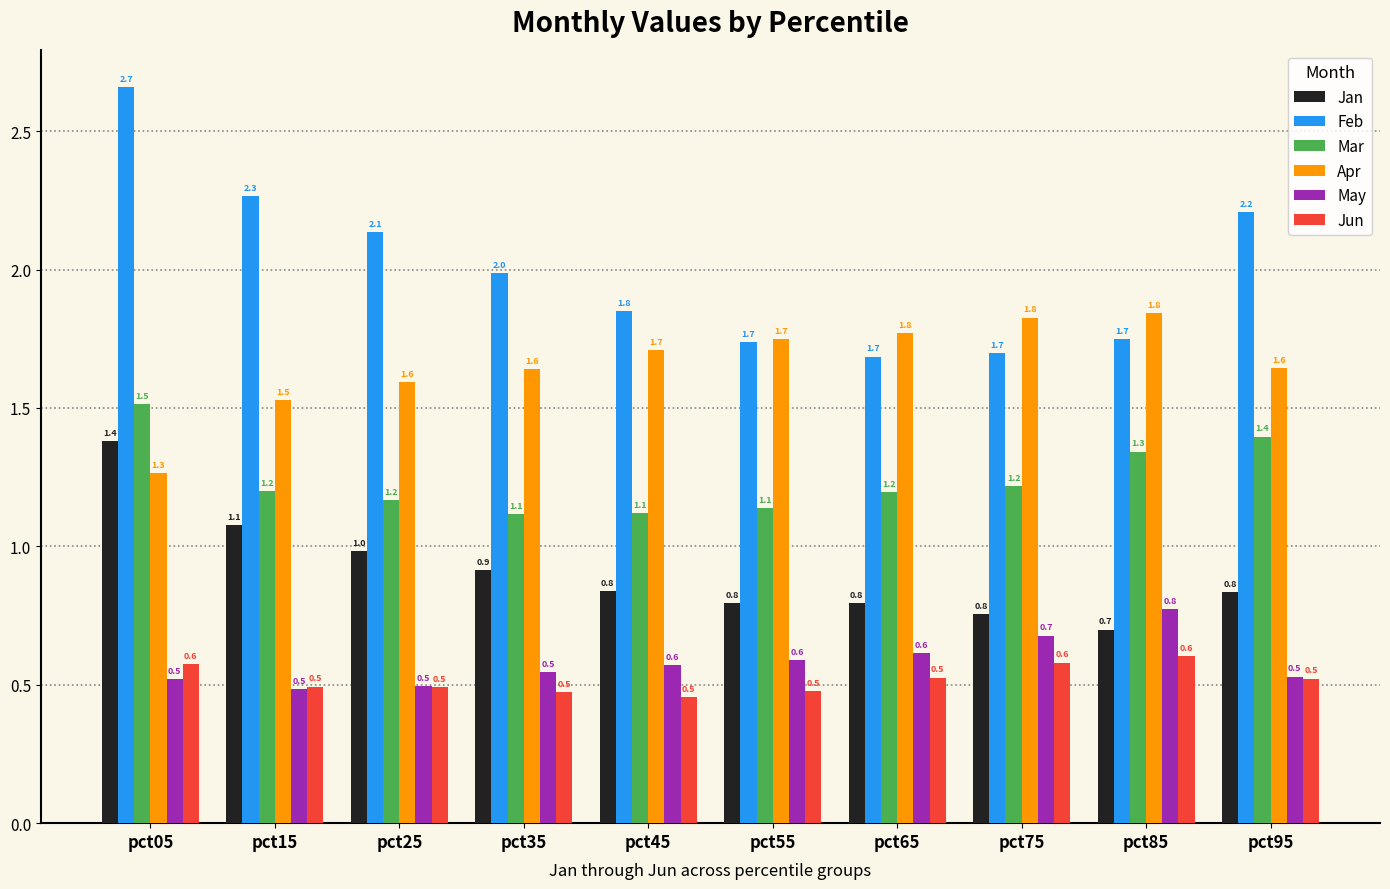

Which series changed the most between pct15 and pct85?

Feb